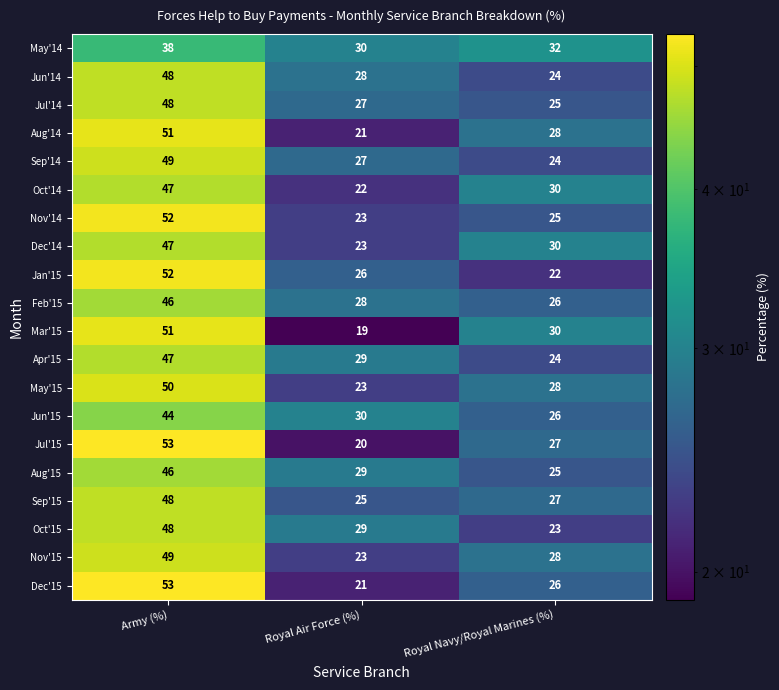

What is the difference between the maximum and second lowest values in the Dec'14 series?

17